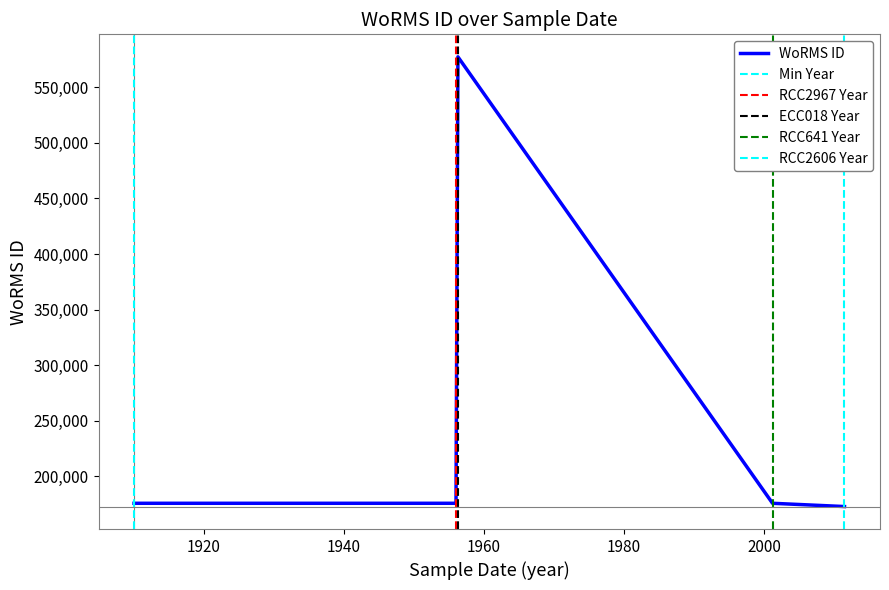

What is the average value?

255383